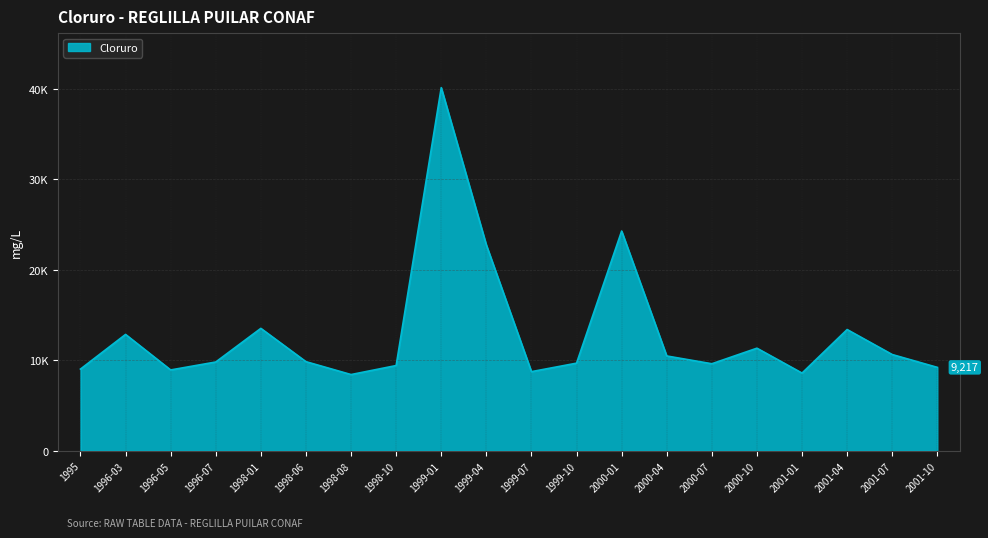

What is the value of the 3rd point from the left?

8933